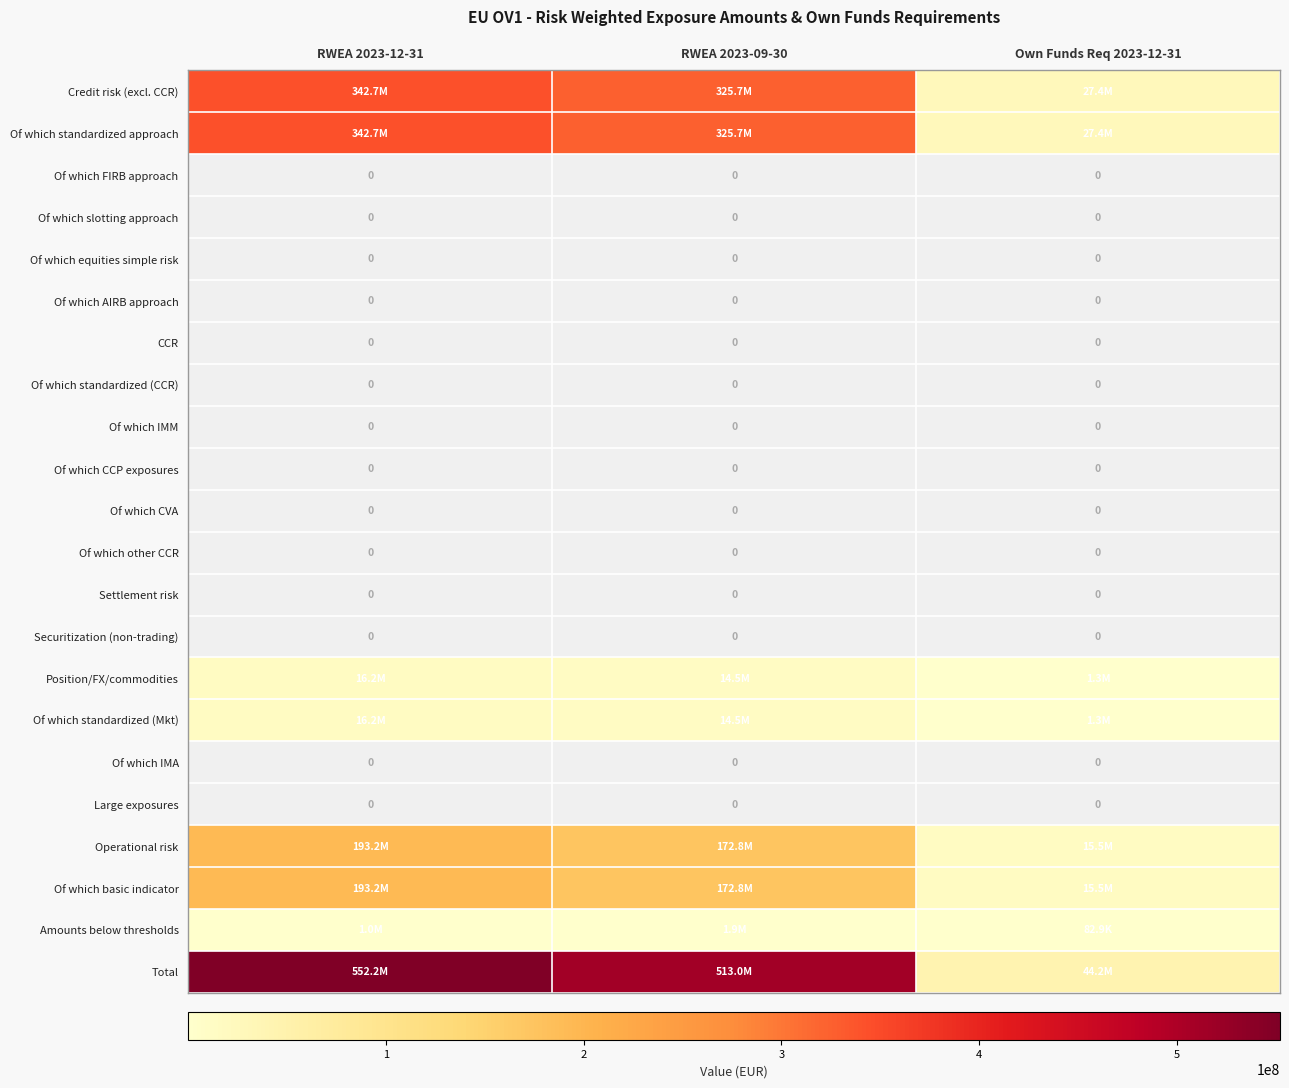

True or false: Amounts below thresholds has a value of 558893.3 at RWEA 2023-09-30.

False